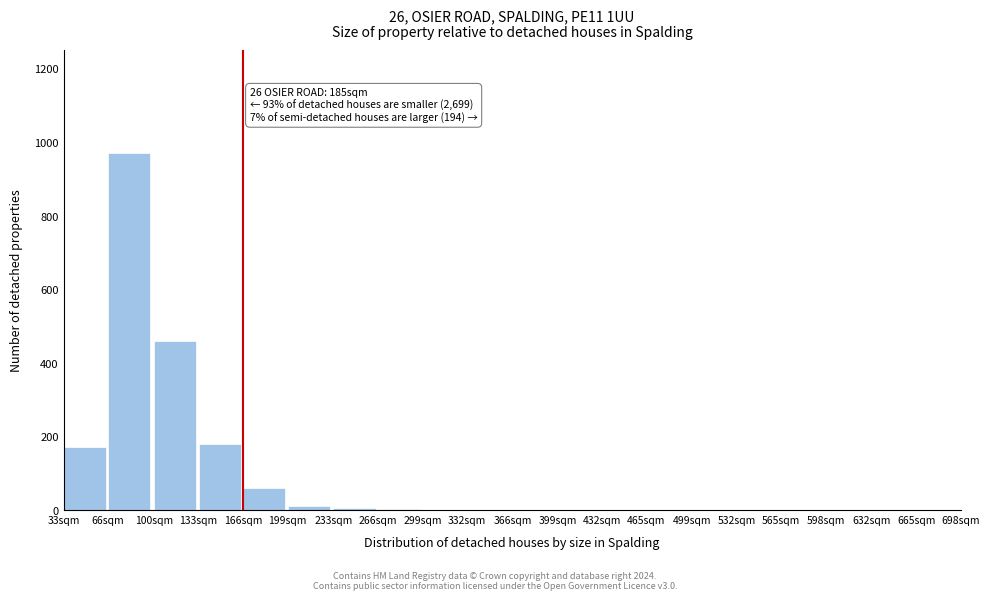

Where is the data nearest to the value 485?

100sqm